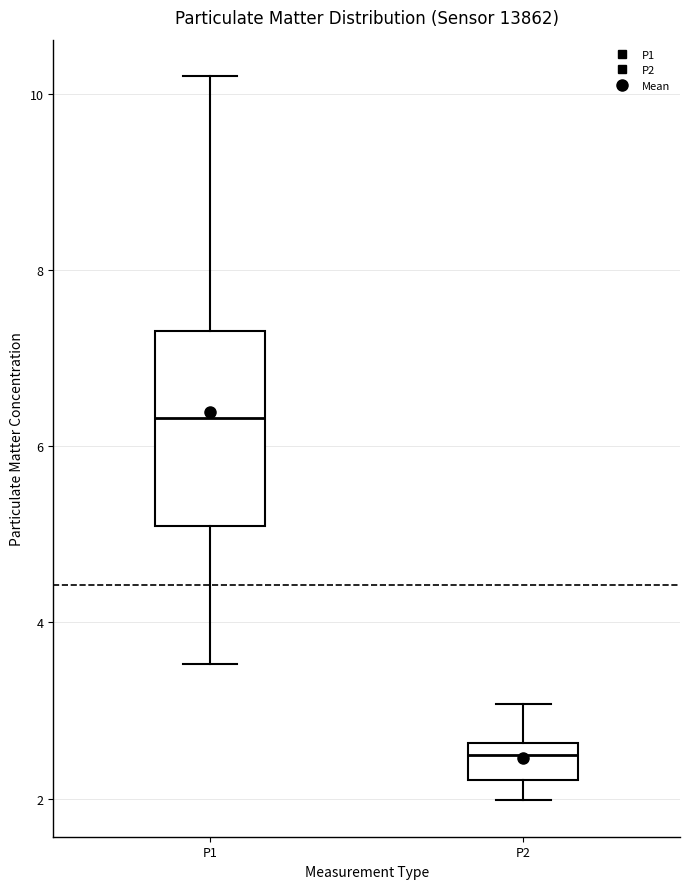

Which box is the tallest, from its lower edge to its upper edge?

P1